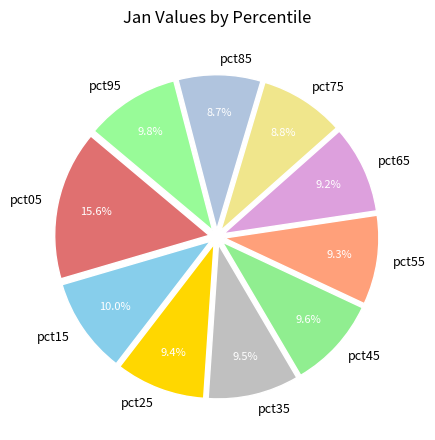

What percentage is the pct55 slice, to the nearest percent?

9%